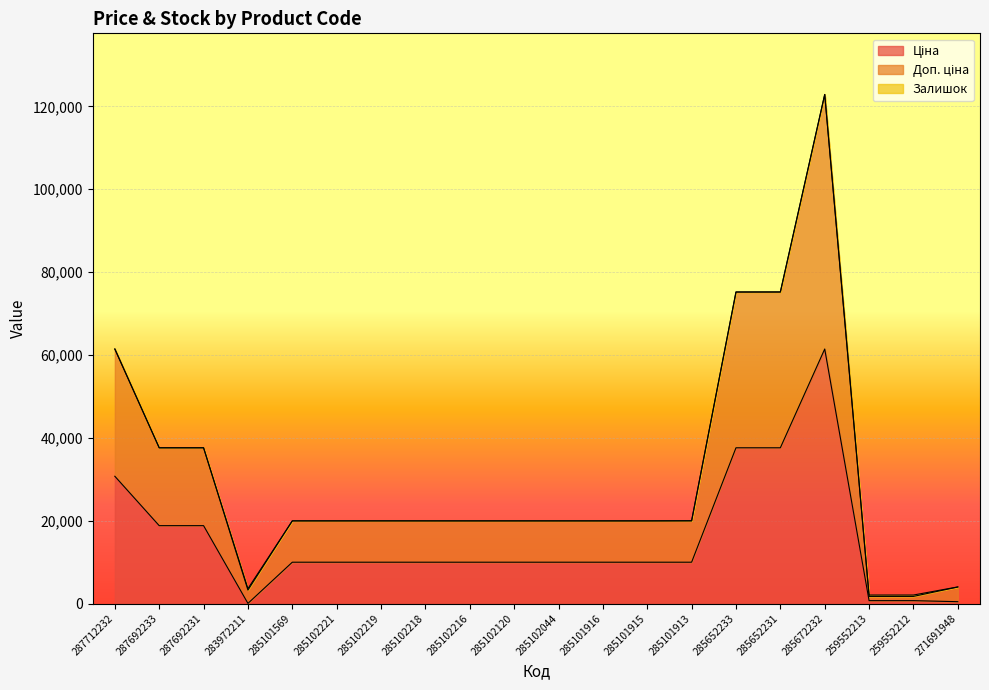

What is the average value of the Ціна series?

15327.2